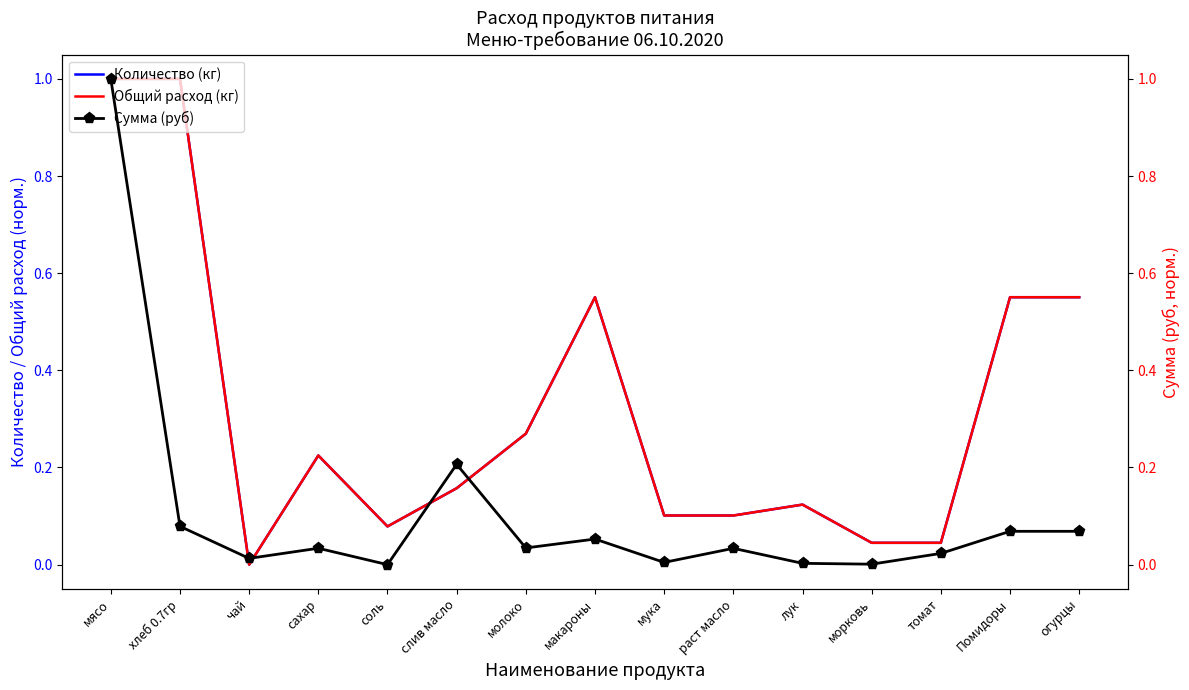

What is the total value across all series at огурцы?

1.2